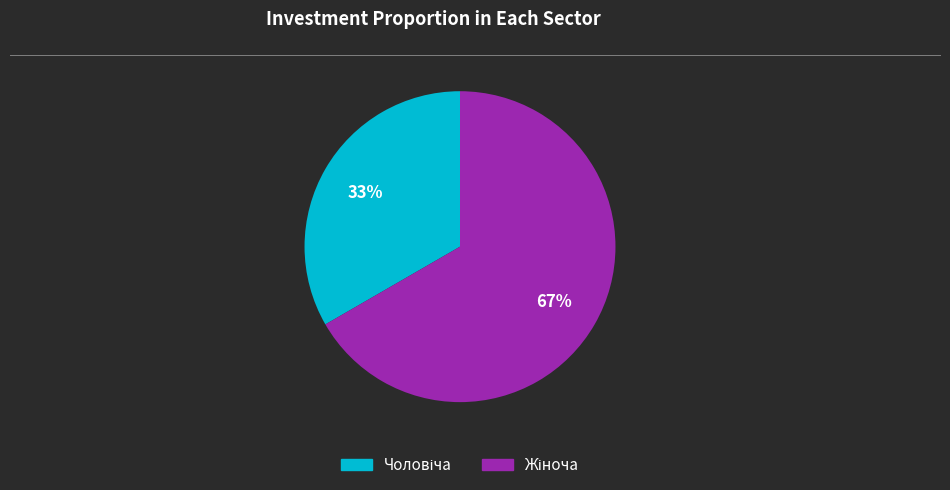

Is there a majority slice in this chart?

Yes